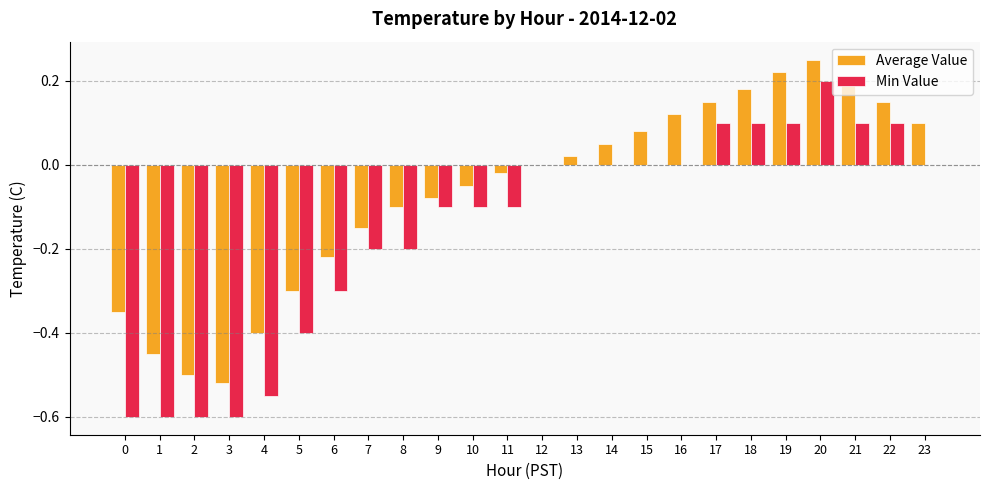

What value does the Min Value series have at 5?

-0.4